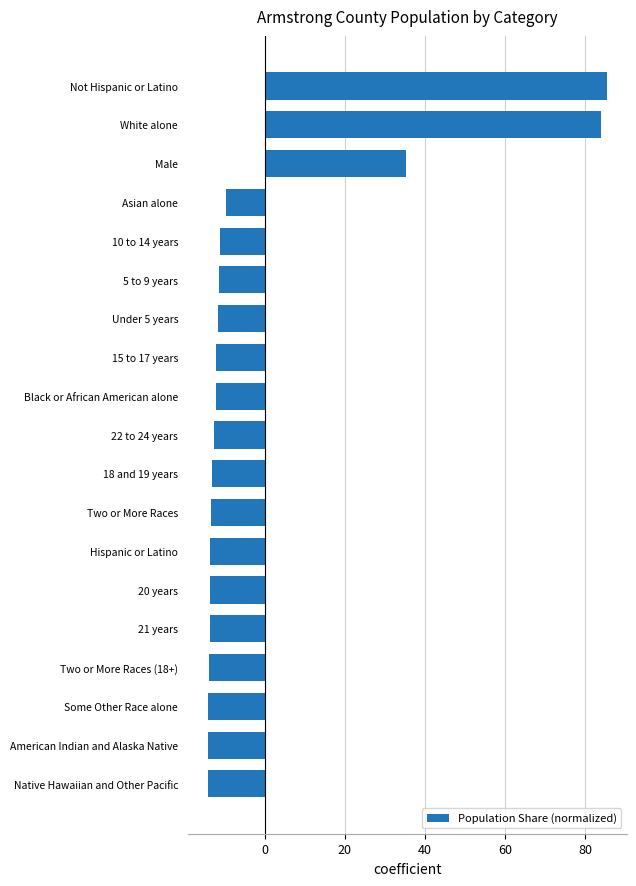

What is the minimum value shown in the chart?

-14.2